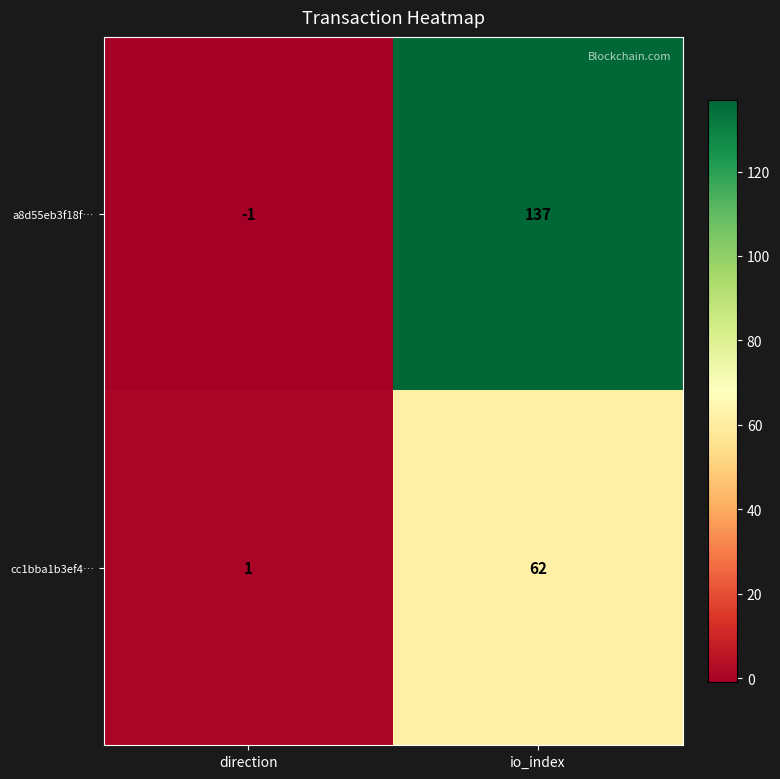

Count the number of categories in the chart.

2